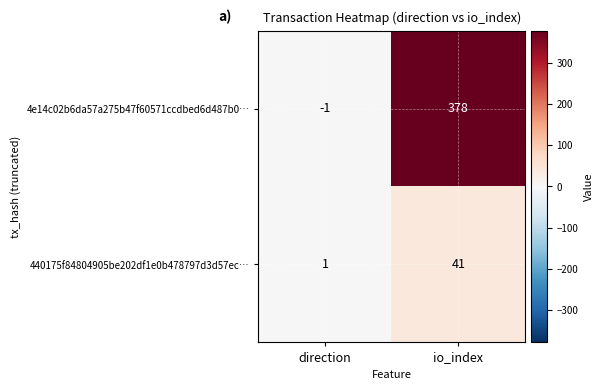

At io_index, list the series in order from largest to smallest.

4e14c02b6da57a275b47f60571ccdbed6d487b0…, 440175f84804905be202df1e0b478797d3d57ec…